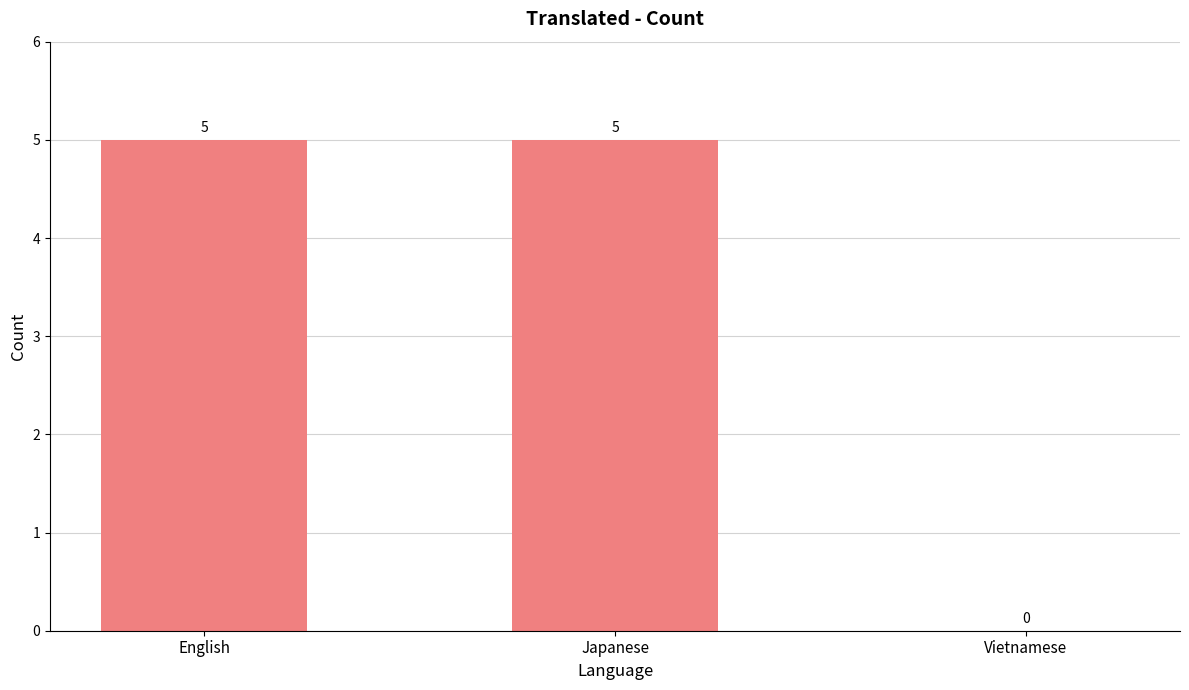

What is the sum of all values?

10